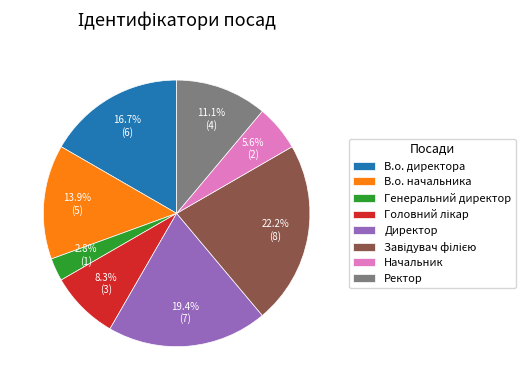

Which category has the smallest portion of the pie?

Генеральний директор